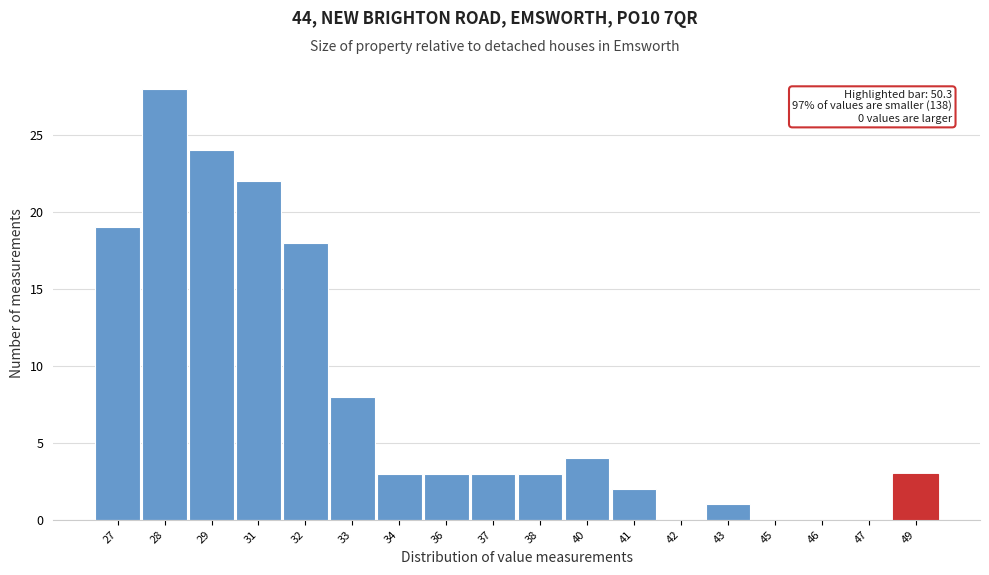

Reading left to right, list all the values displayed in this chart.

27=19	28=28	29=24	31=22	32=18	33=8	34=3	36=3	37=3	38=3	40=4	41=2	42=0	43=1	45=0	46=0	47=0	49=3